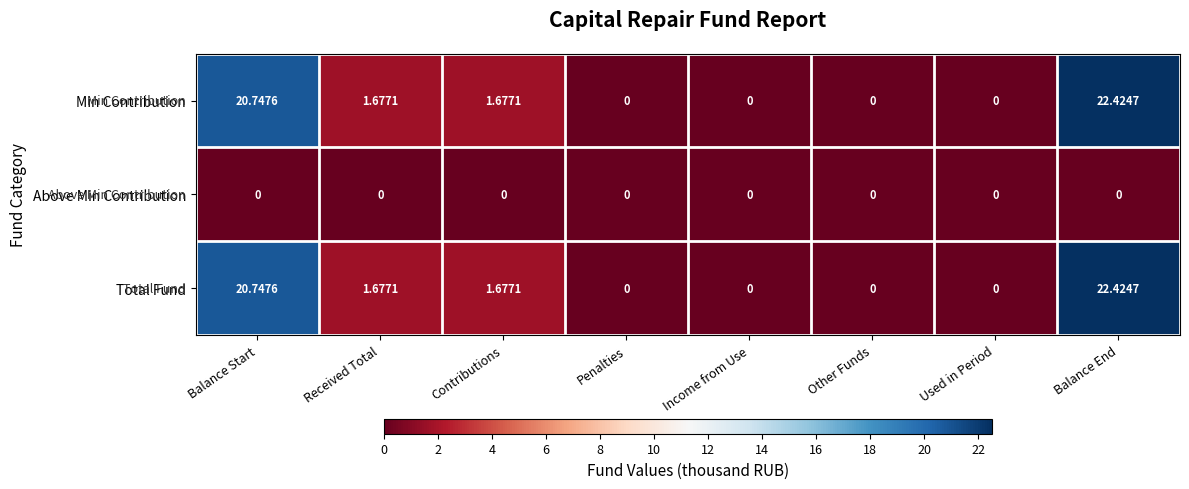

At which label does Total Fund first exceed 1?

Balance Start